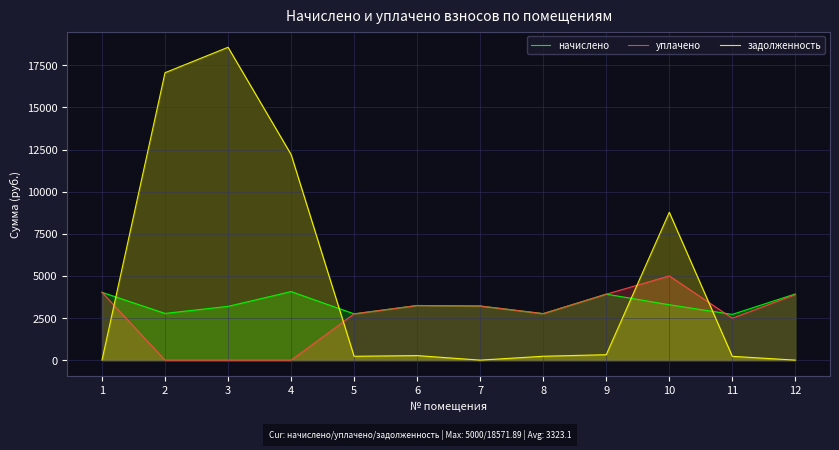

True or false: начислено and задолженность cross at least once.

True